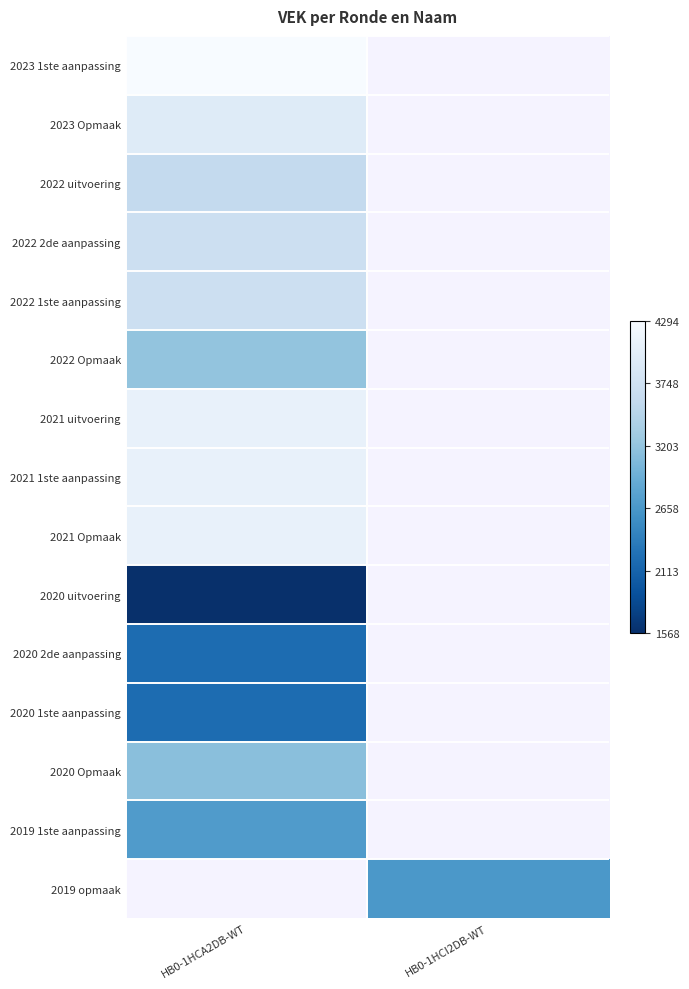

How many series are shown in this chart?

15